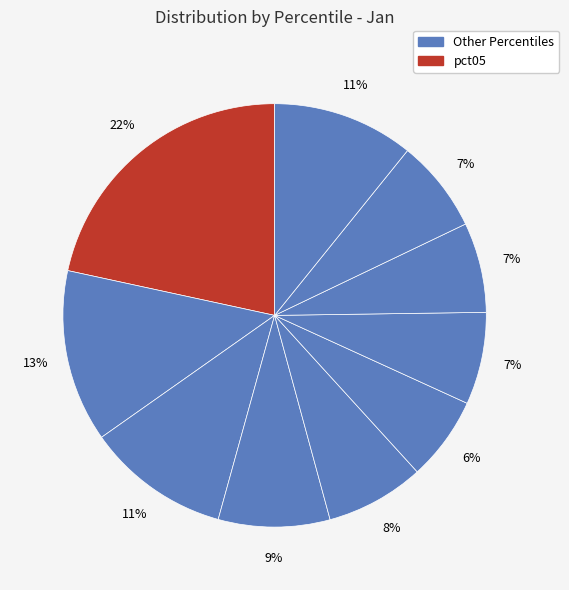

Count the number of slices in the pie.

10